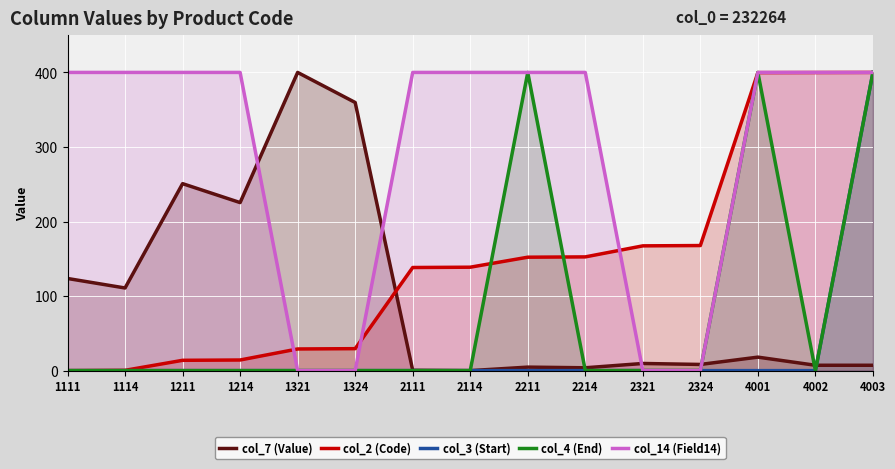

Where is col_14 (Field14) nearest to the value 200?

1111